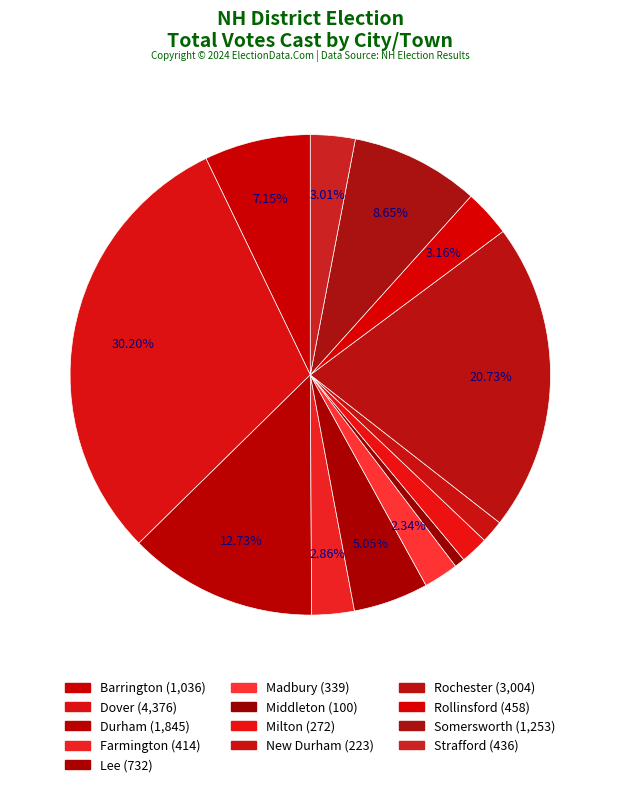

Count the number of slices in the pie.

13